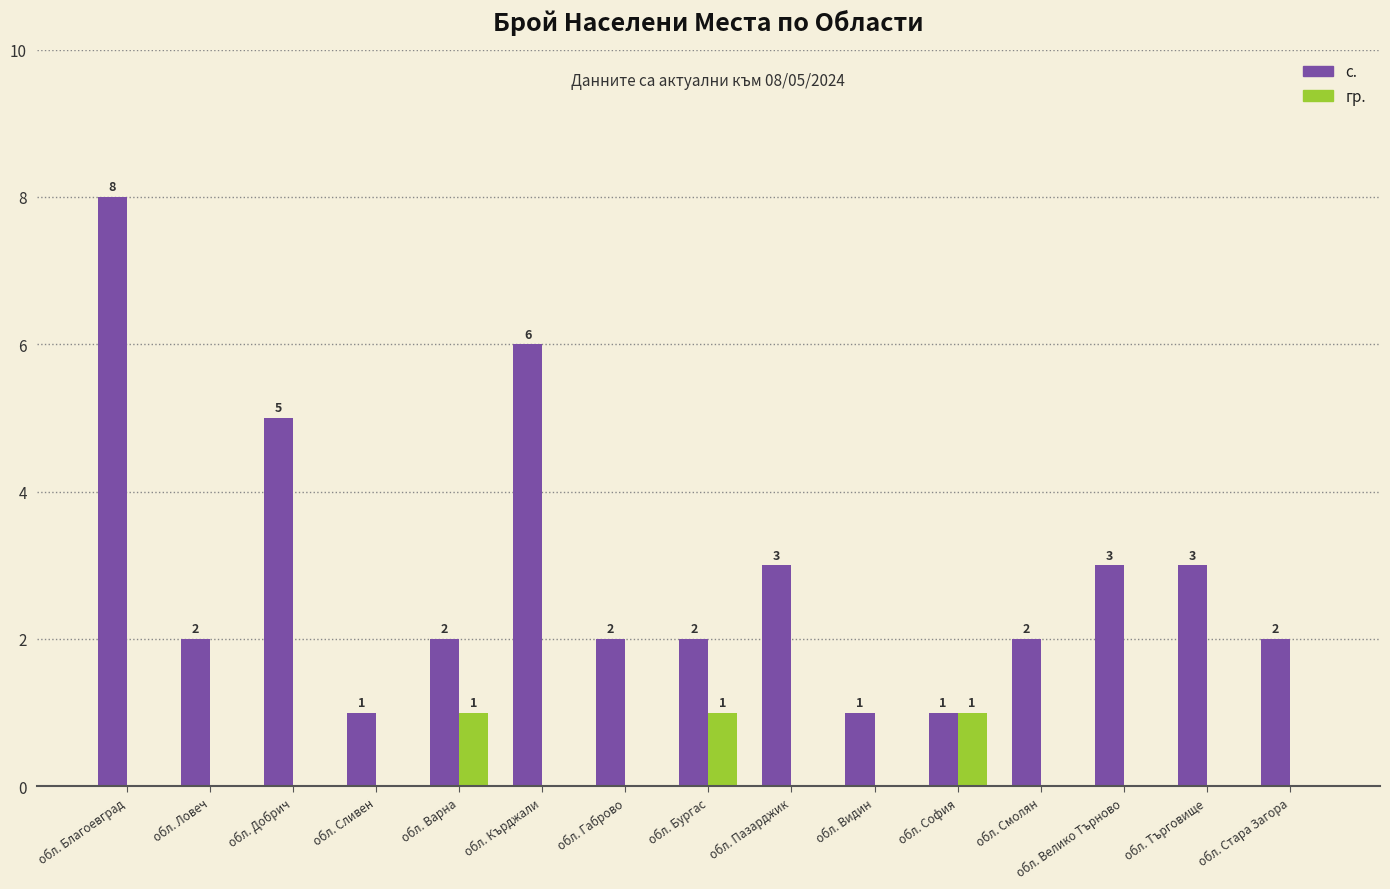

What is the sum of all с. values?

43